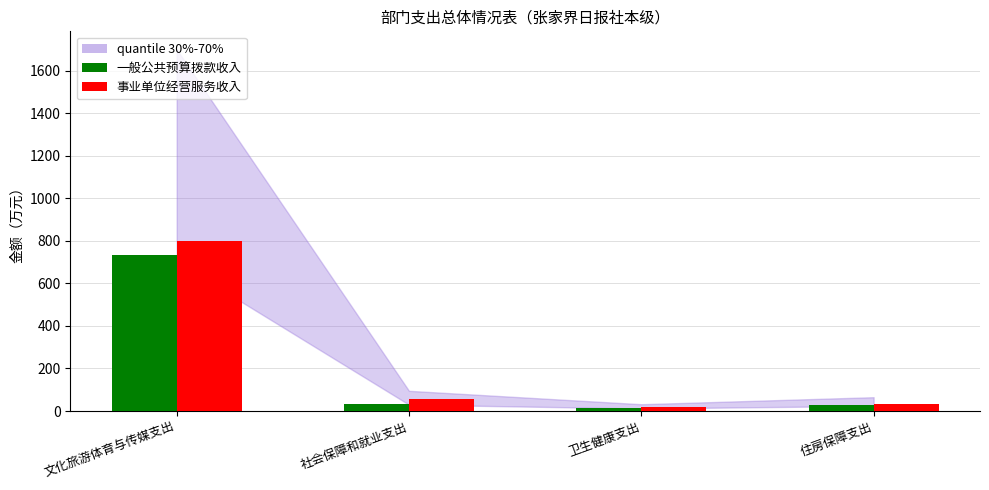

At which category is the sum across all series the highest?

文化旅游体育与传媒支出